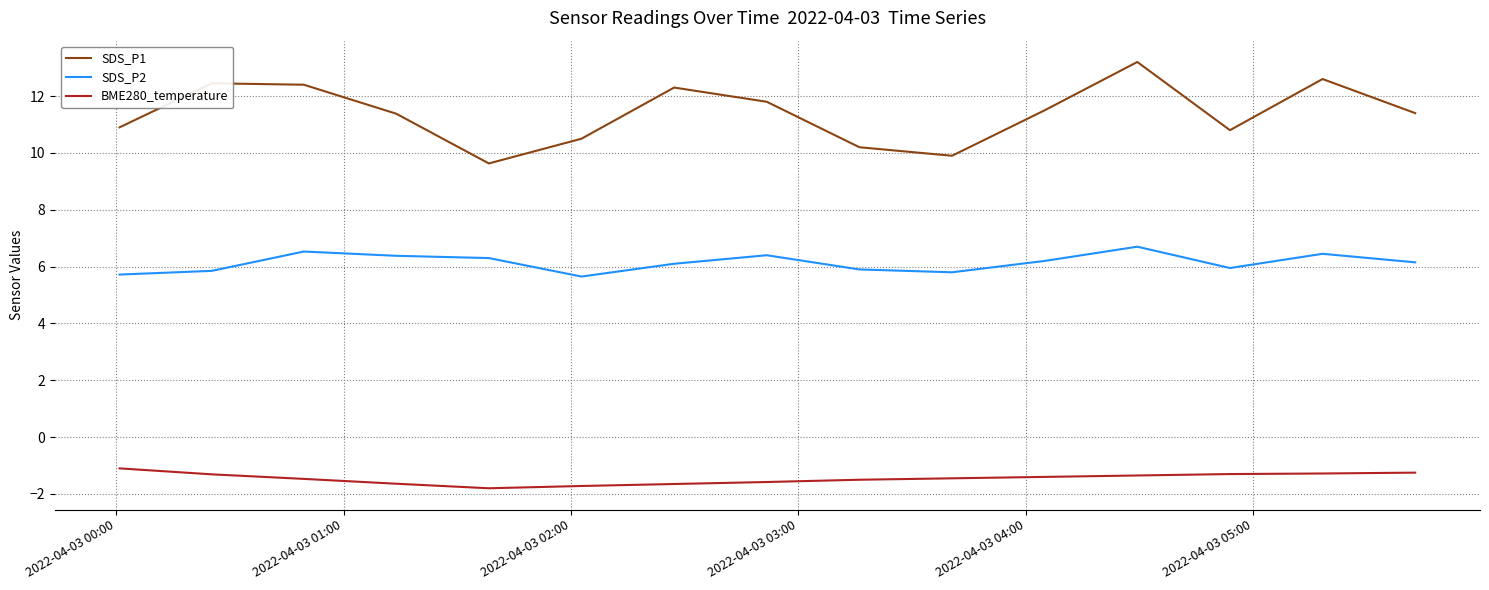

Which series has the largest total across all categories?

SDS_P1